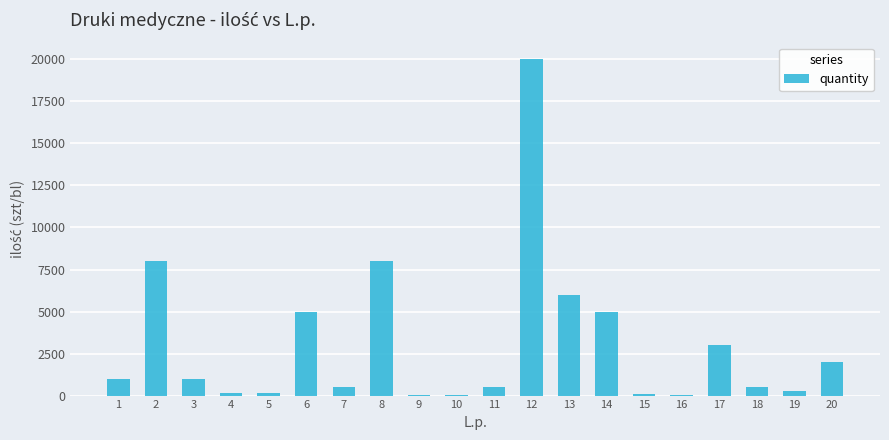

What is the change in value from 10 to 16?

-20